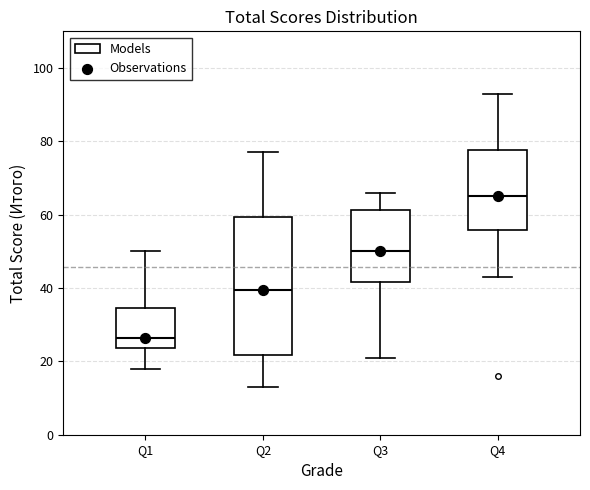

Where is the lower edge of the box for Q2 on the y-axis? The values are not printed on the chart, so give them approximately, as read against the axis.

22